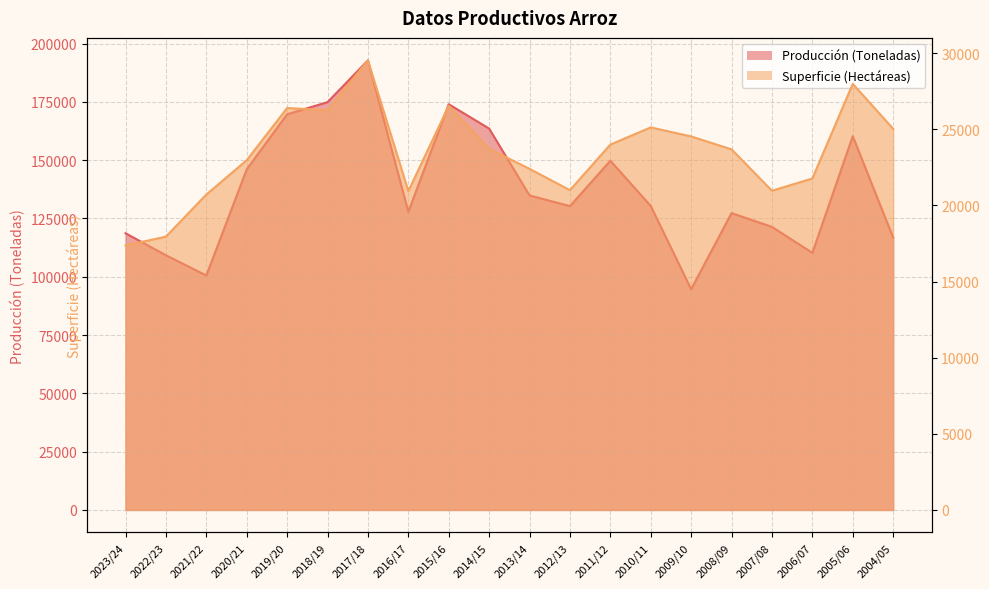

Rank the categories by Superficie (Hectáreas) value from lowest to highest.

2023/24, 2022/23, 2021/22, 2016/17, 2007/08, 2012/13, 2006/07, 2013/14, 2020/21, 2008/09, 2014/15, 2011/12, 2009/10, 2004/05, 2010/11, 2018/19, 2019/20, 2015/16, 2005/06, 2017/18